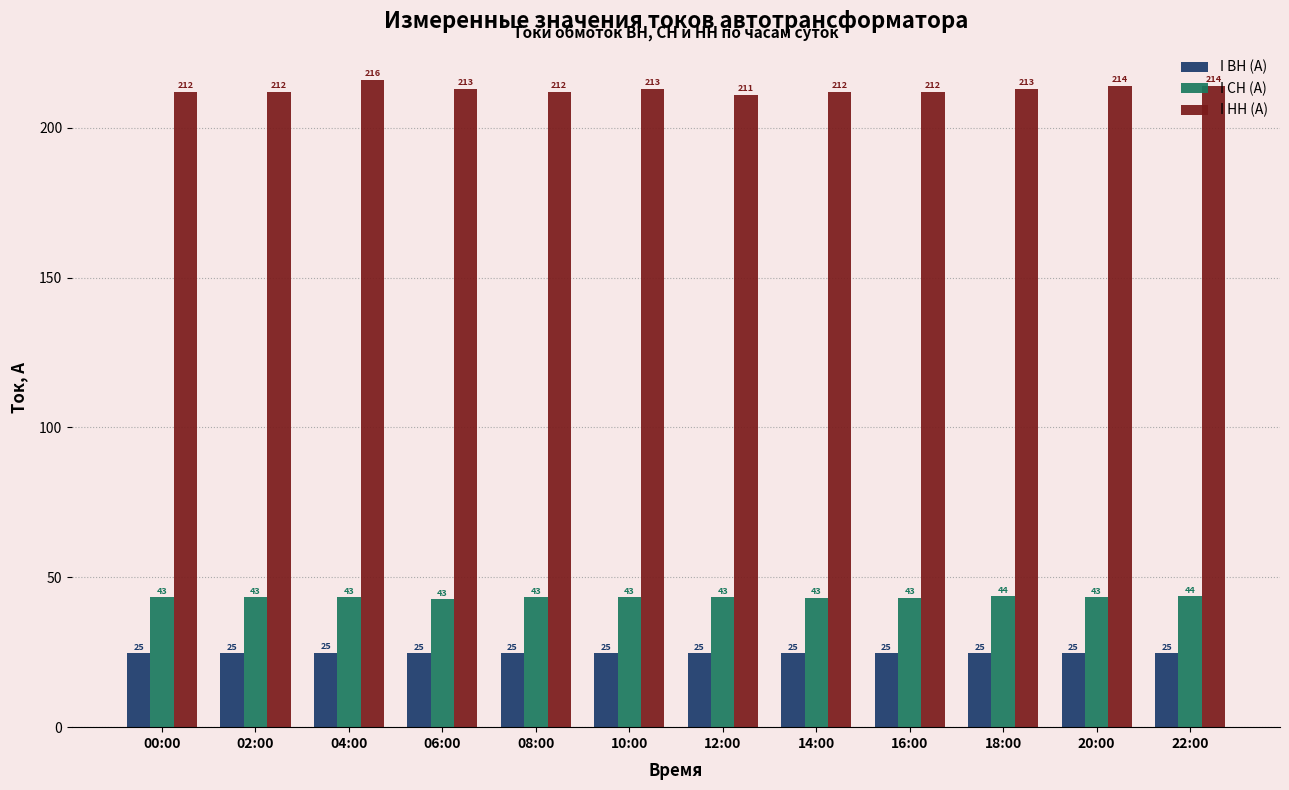

At which label does I НН (А) reach its peak?

04:00